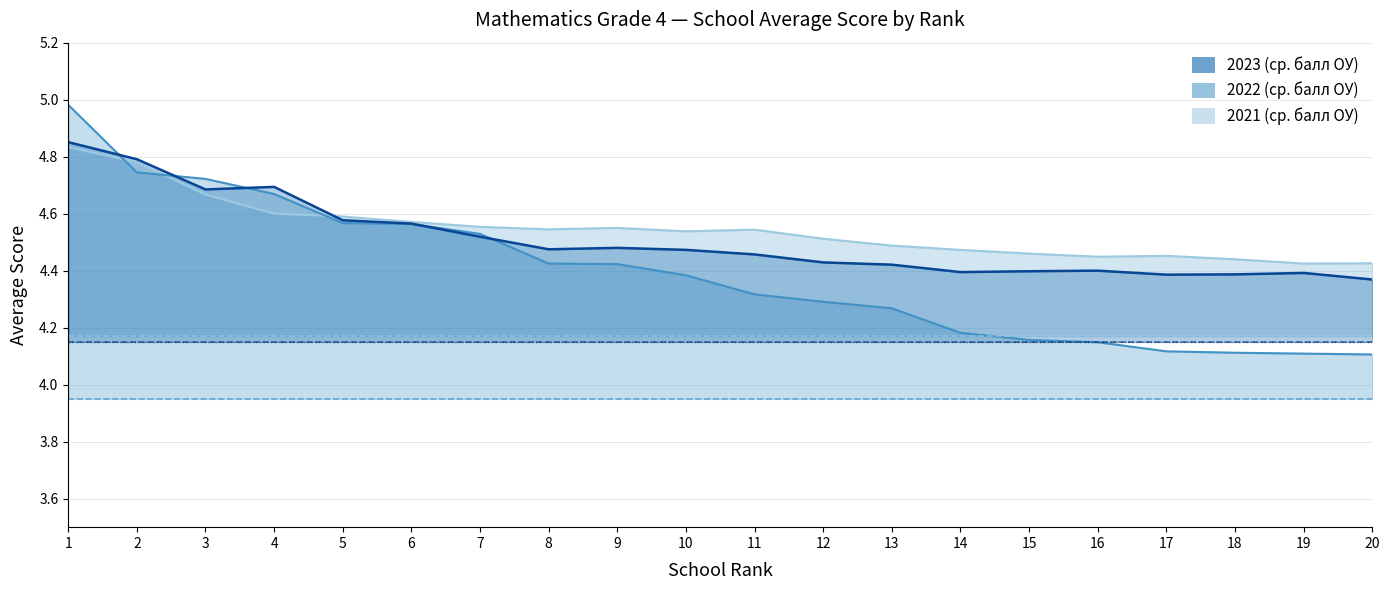

What is the difference between the maximum and minimum values in the 2023 ср. балл ОУ series?

0.5